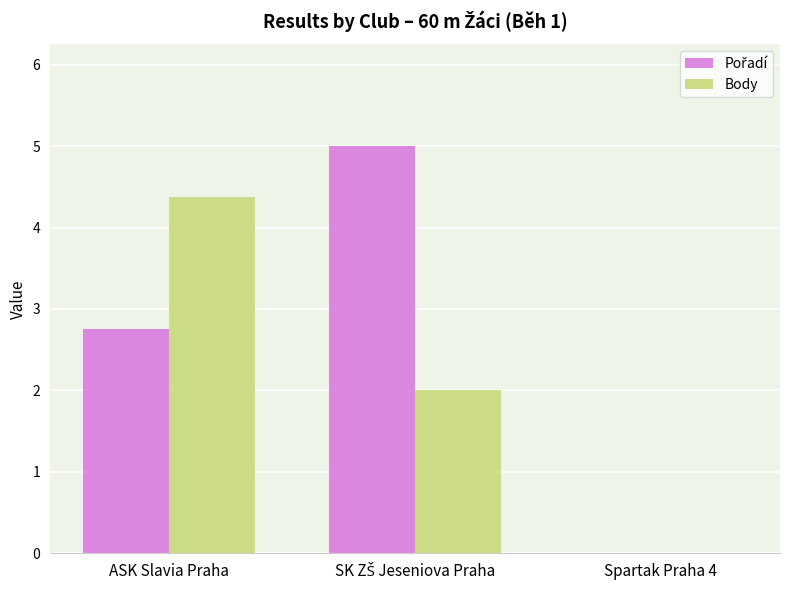

What is the sum of all Body values?

6.4